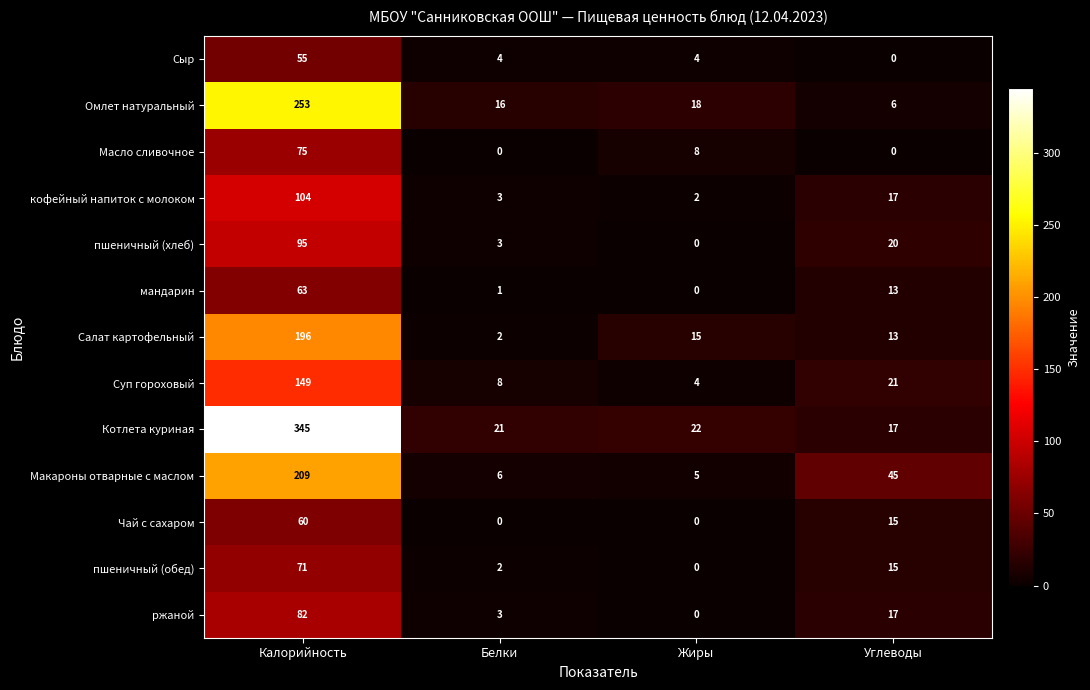

What is the average value of the Омлет натуральный series?

73